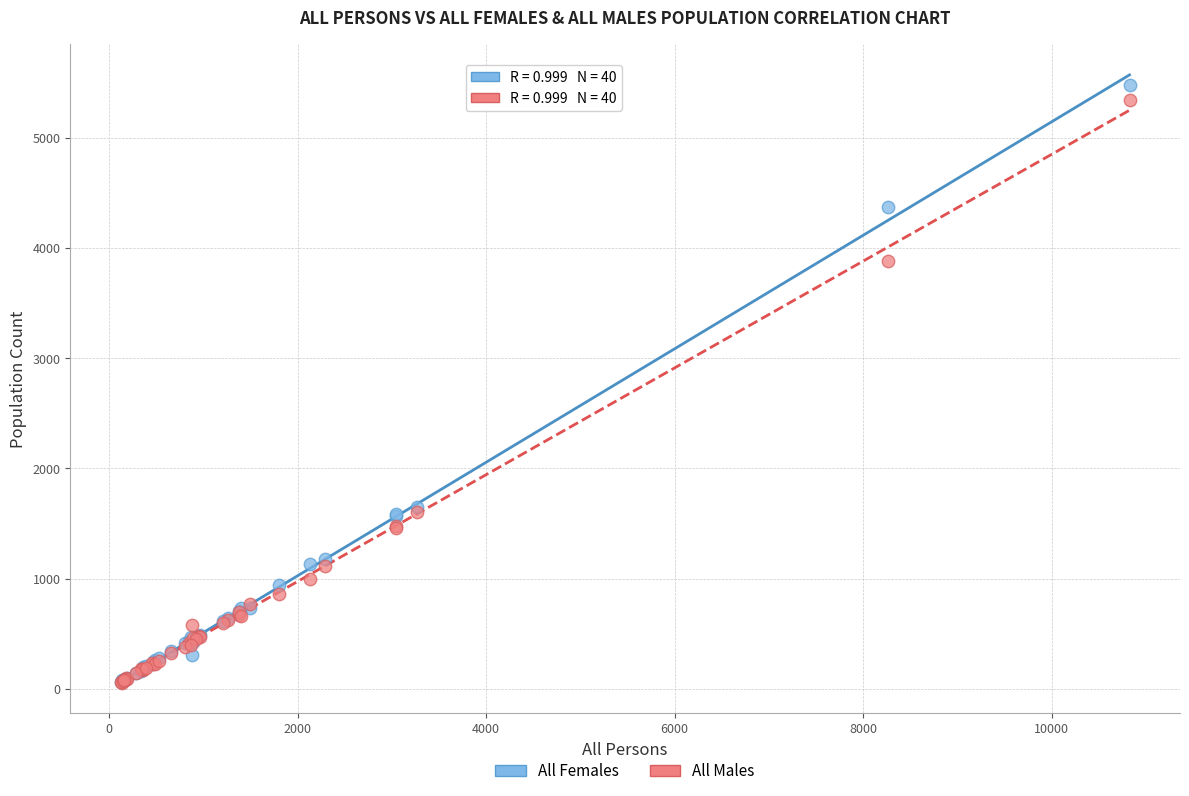

What are all the series names shown in the legend?

All Females, All Males